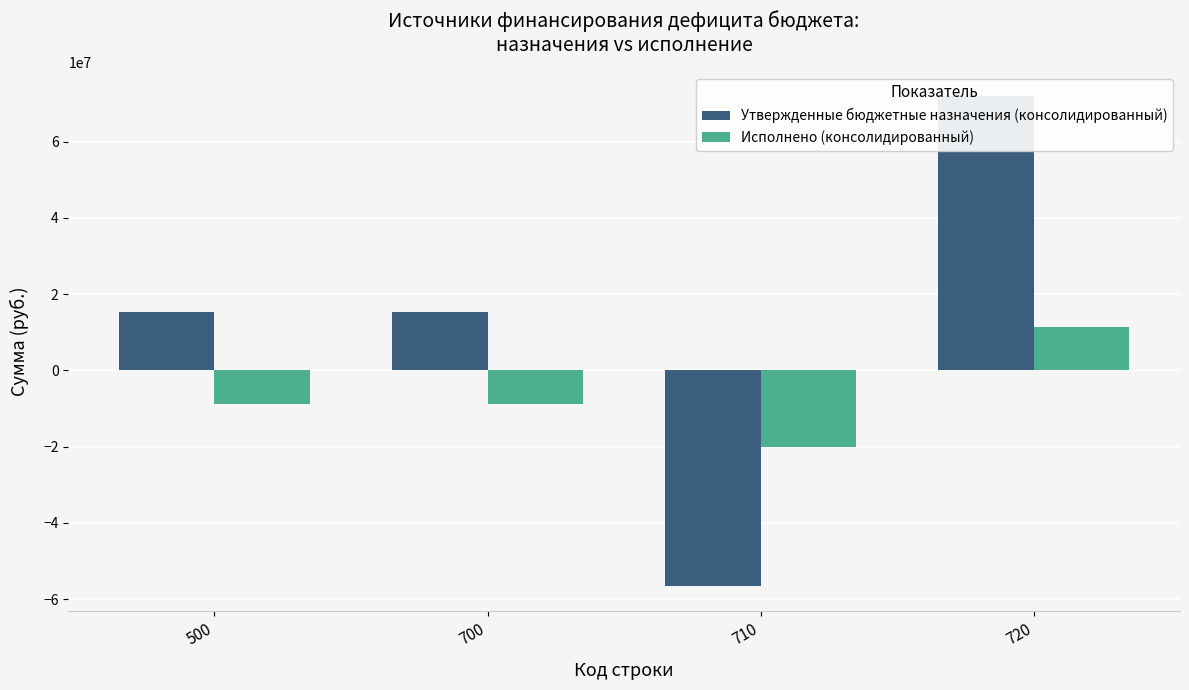

Which category has the lowest value across all series?

710